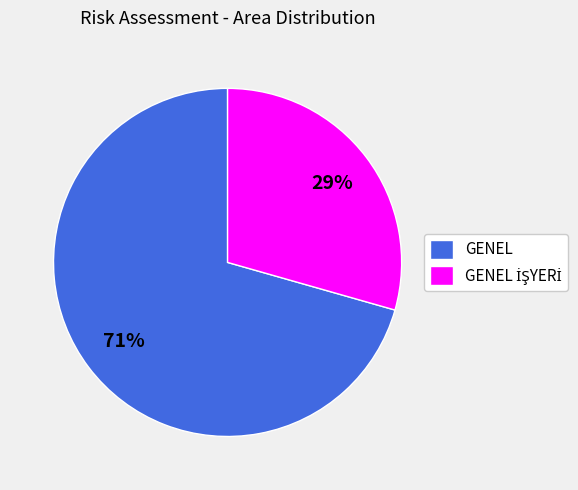

Which category has the biggest portion of the pie?

GENEL